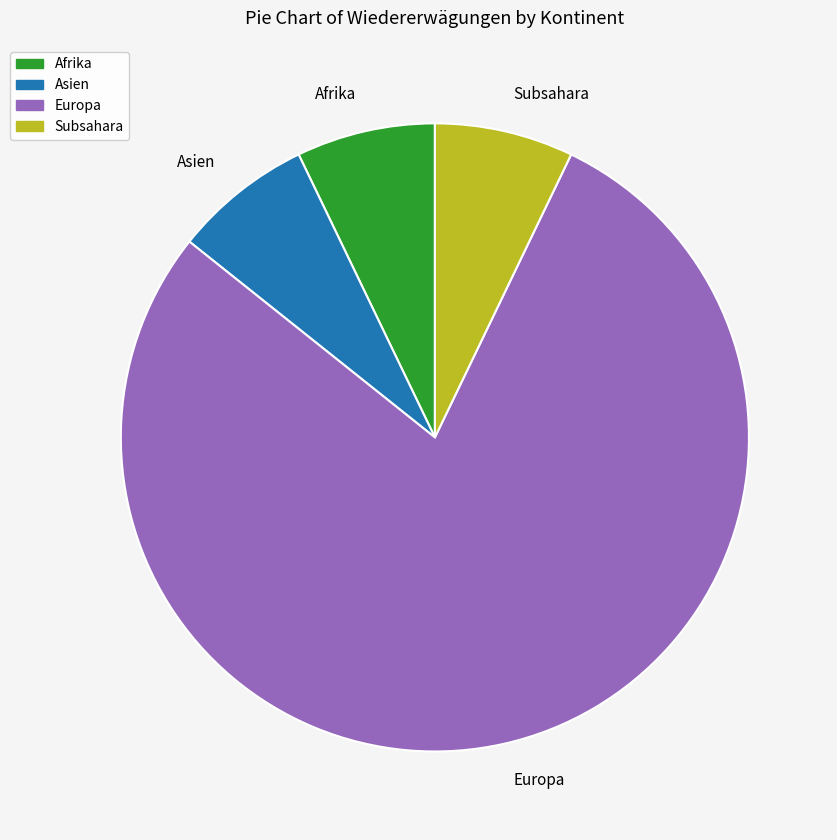

Is it true that Europa is 79% of the pie?

True